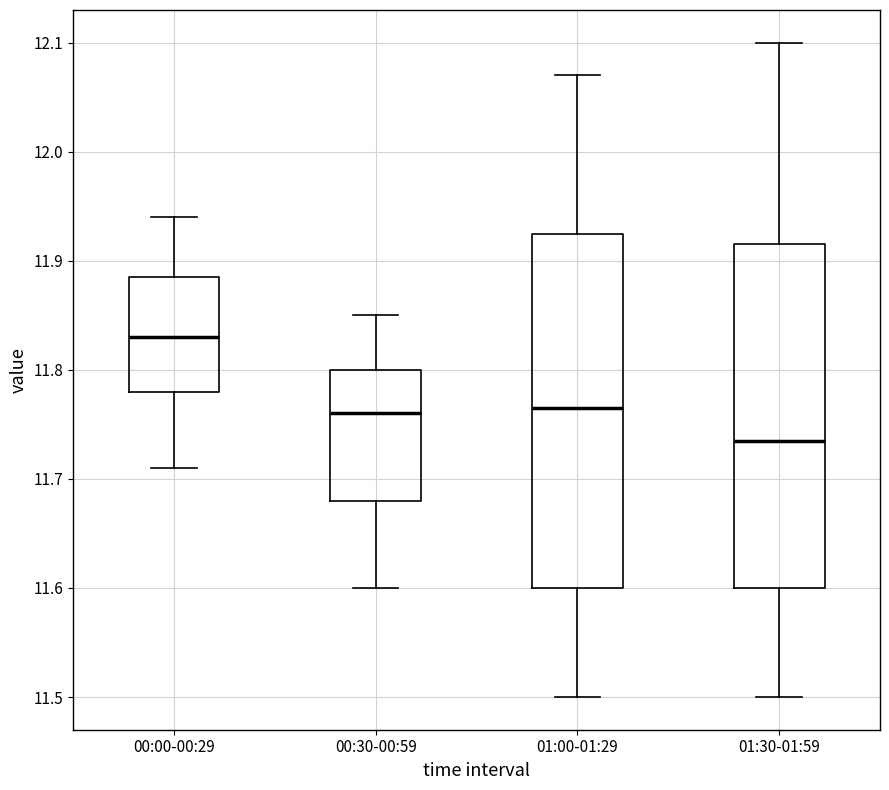

Reading left to right, read every box against the y-axis: the position of its median line, the range the box covers, and the ends of its whiskers. The values are not printed on the chart, so give them approximately, as read against the axis.

00:00-00:29: median 11.83, box 11.78 to 11.89, whiskers 11.71 to 11.94
00:30-00:59: median 11.76, box 11.68 to 11.80, whiskers 11.60 to 11.85
01:00-01:29: median 11.77, box 11.60 to 11.93, whiskers 11.50 to 12.07
01:30-01:59: median 11.74, box 11.60 to 11.92, whiskers 11.50 to 12.10